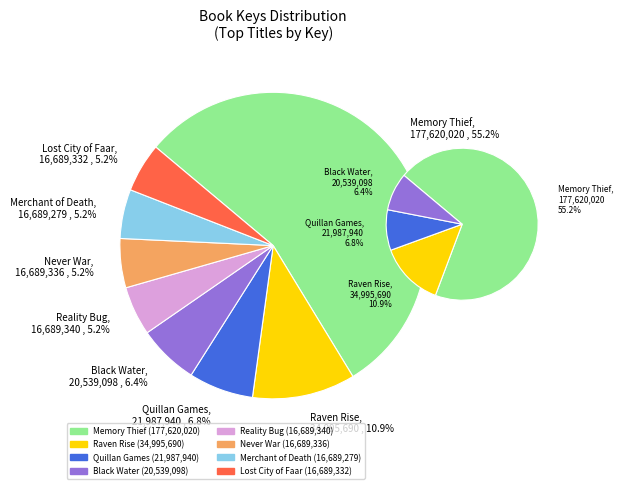

Which category has the smallest portion of the pie?

Merchant of Death